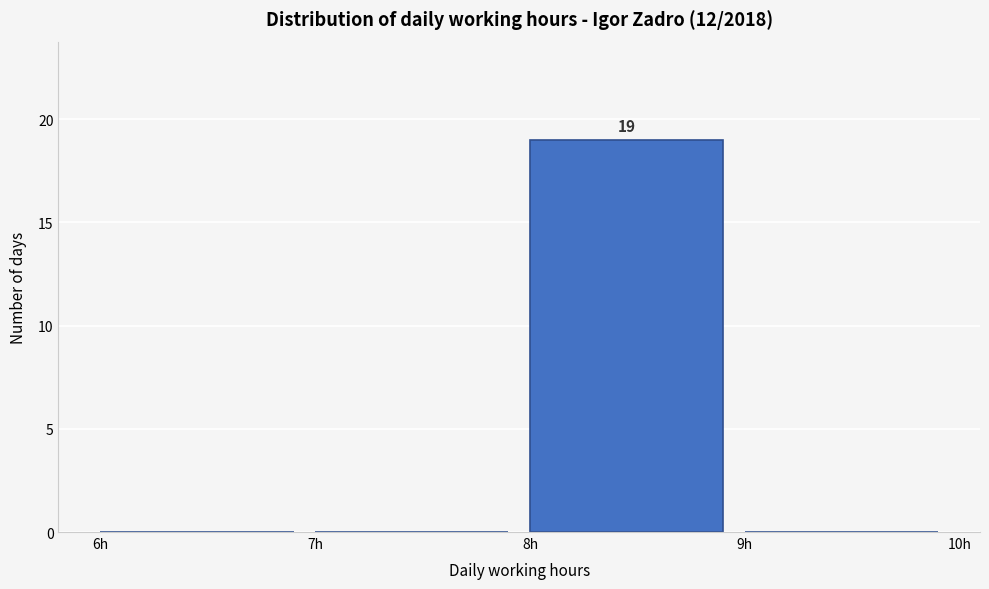

Over which range of the x-axis is the bar tallest?

8 to 9